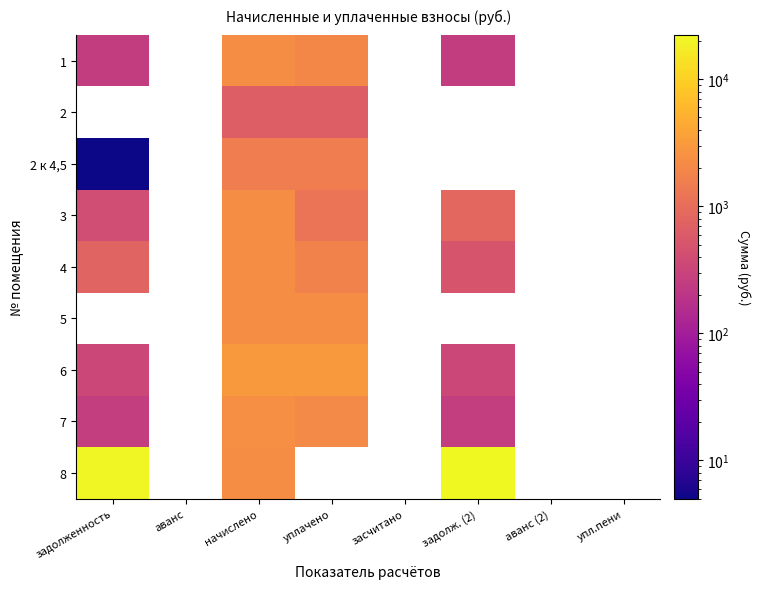

What is the spread (max minus min) of values at задолженность?

21480.4